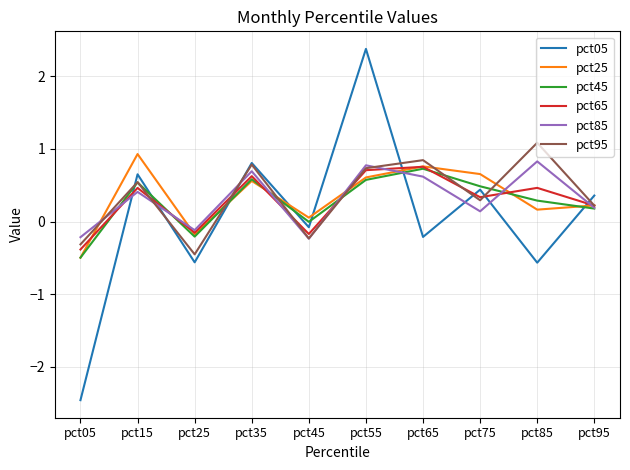

What is the sum of all pct05 values?

0.8